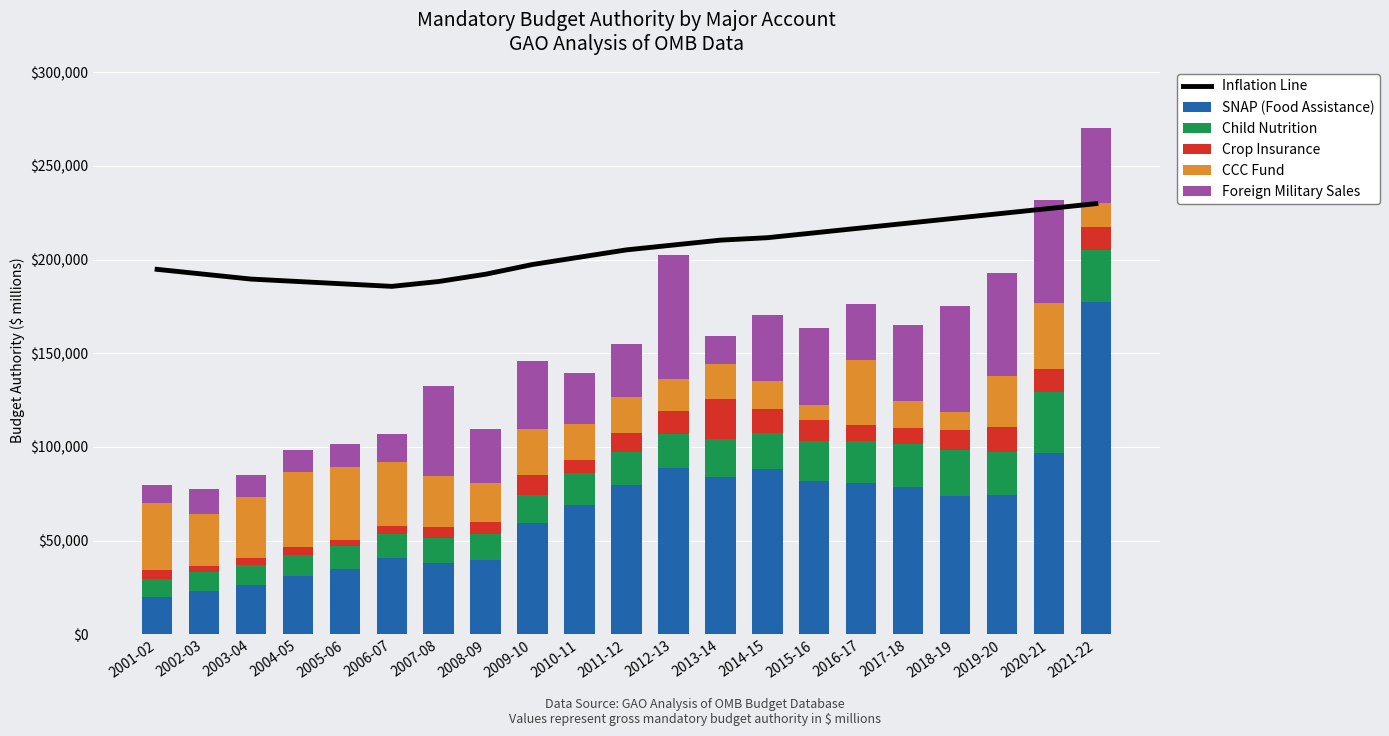

Which series changed the most between 2001-02 and 2016-17?

SNAP (Food Assistance)